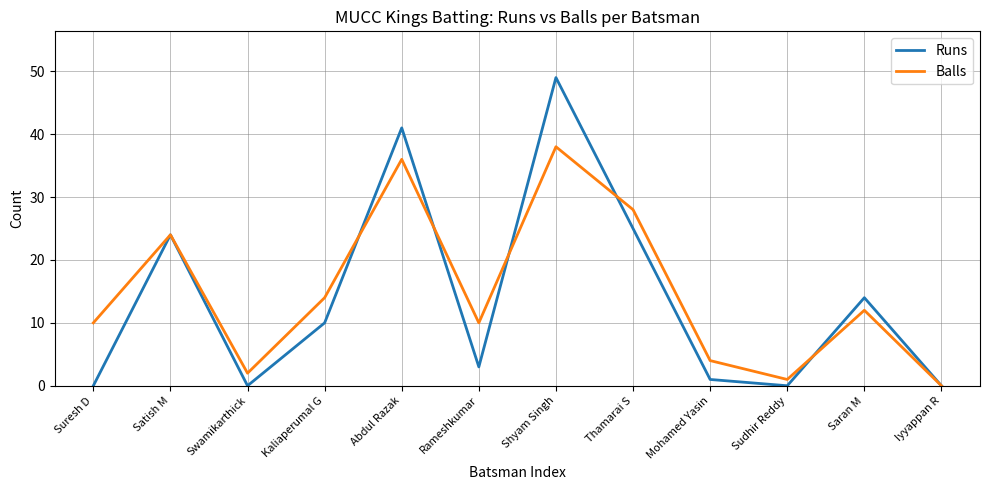

What are all the series names shown in the legend?

Runs, Balls